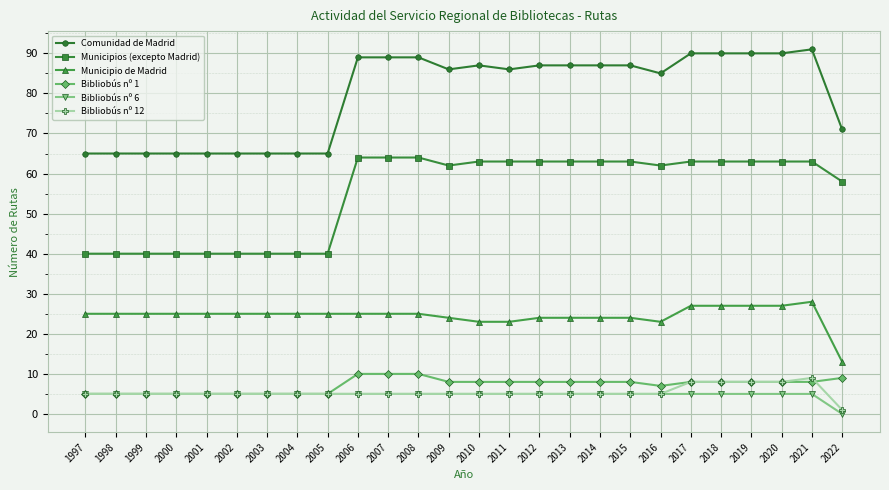

Reading right to left, list all the values displayed in this chart.

Comunidad de Madrid: 71	91	90	90	90	90	85	87	87	87	87	86	87	86	89	89	89	65	65	65	65	65	65	65	65	65
Municipios (excepto Madrid): 58	63	63	63	63	63	62	63	63	63	63	63	63	62	64	64	64	40	40	40	40	40	40	40	40	40
Municipio de Madrid: 13	28	27	27	27	27	23	24	24	24	24	23	23	24	25	25	25	25	25	25	25	25	25	25	25	25
Bibliobús nº 1: 9	8	8	8	8	8	7	8	8	8	8	8	8	8	10	10	10	5	5	5	5	5	5	5	5	5
Bibliobús nº 6: 0	5	5	5	5	5	5	5	5	5	5	5	5	5	5	5	5	5	5	5	5	5	5	5	5	5
Bibliobús nº 12: 1	9	8	8	8	8	5	5	5	5	5	5	5	5	5	5	5	5	5	5	5	5	5	5	5	5